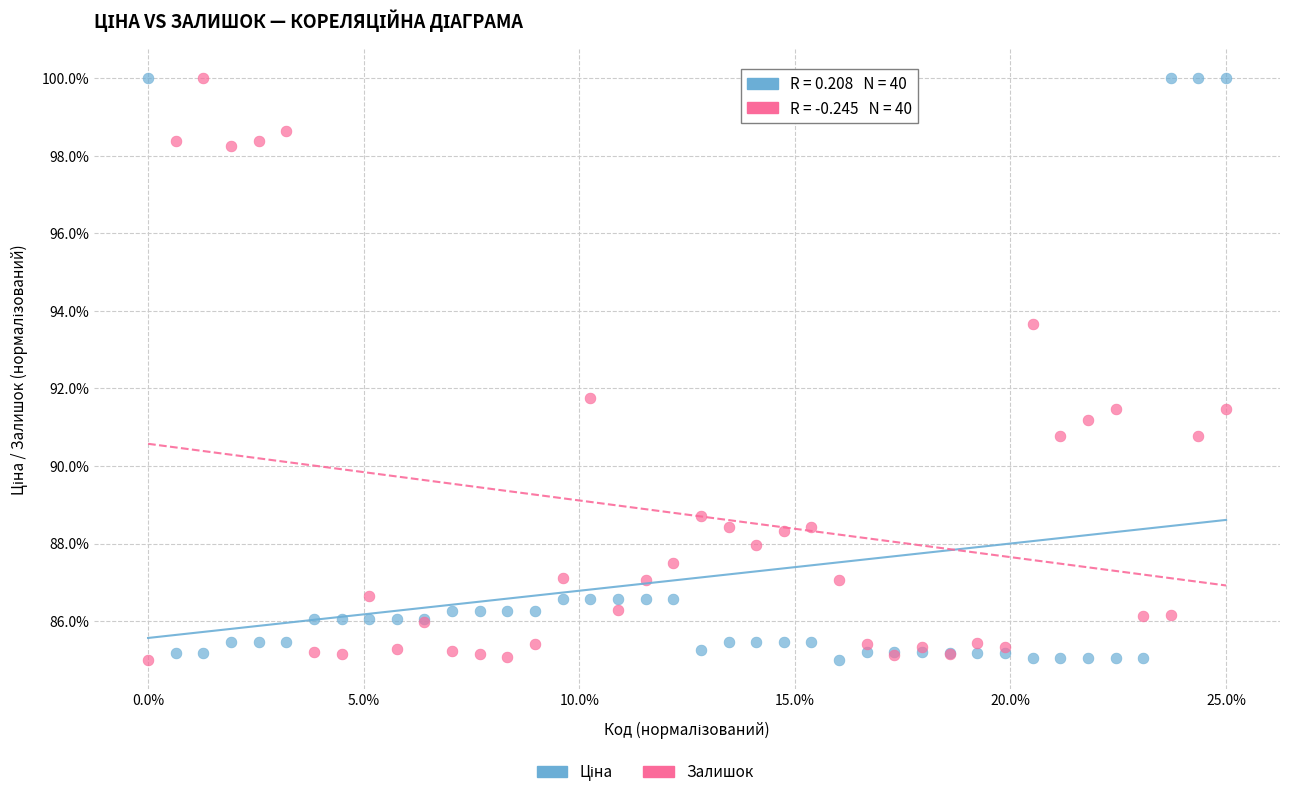

What is the X range (max minus min) for the scatter plot?

25.0